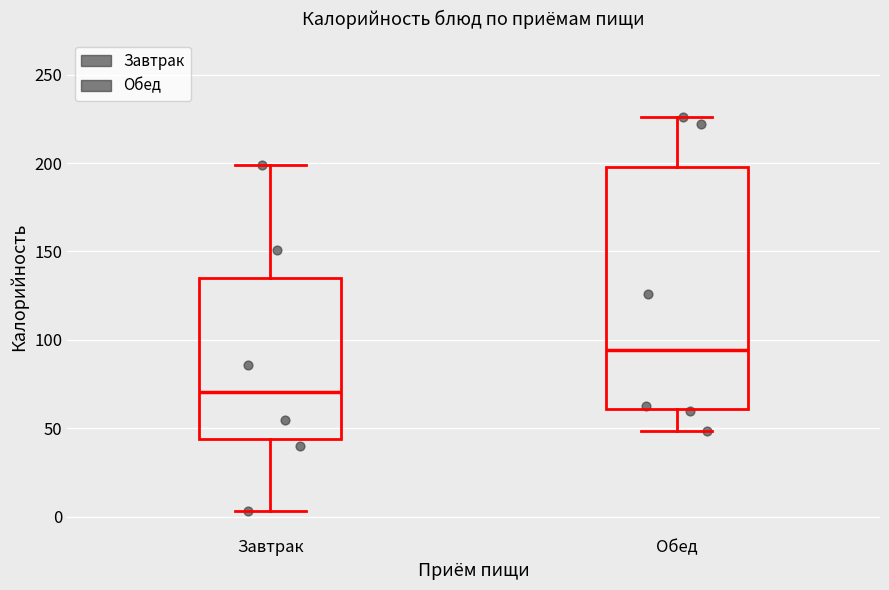

Reading left to right, transcribe this box plot: for each box, give where its median line is, the range the box spans, and where its two whiskers end, as read against the y-axis. The values are not printed on the chart, so give them approximately, as read against the axis.

Завтрак: median 70, box 45 to 135, whiskers 5 to 200
Обед: median 95, box 60 to 200, whiskers 50 to 225